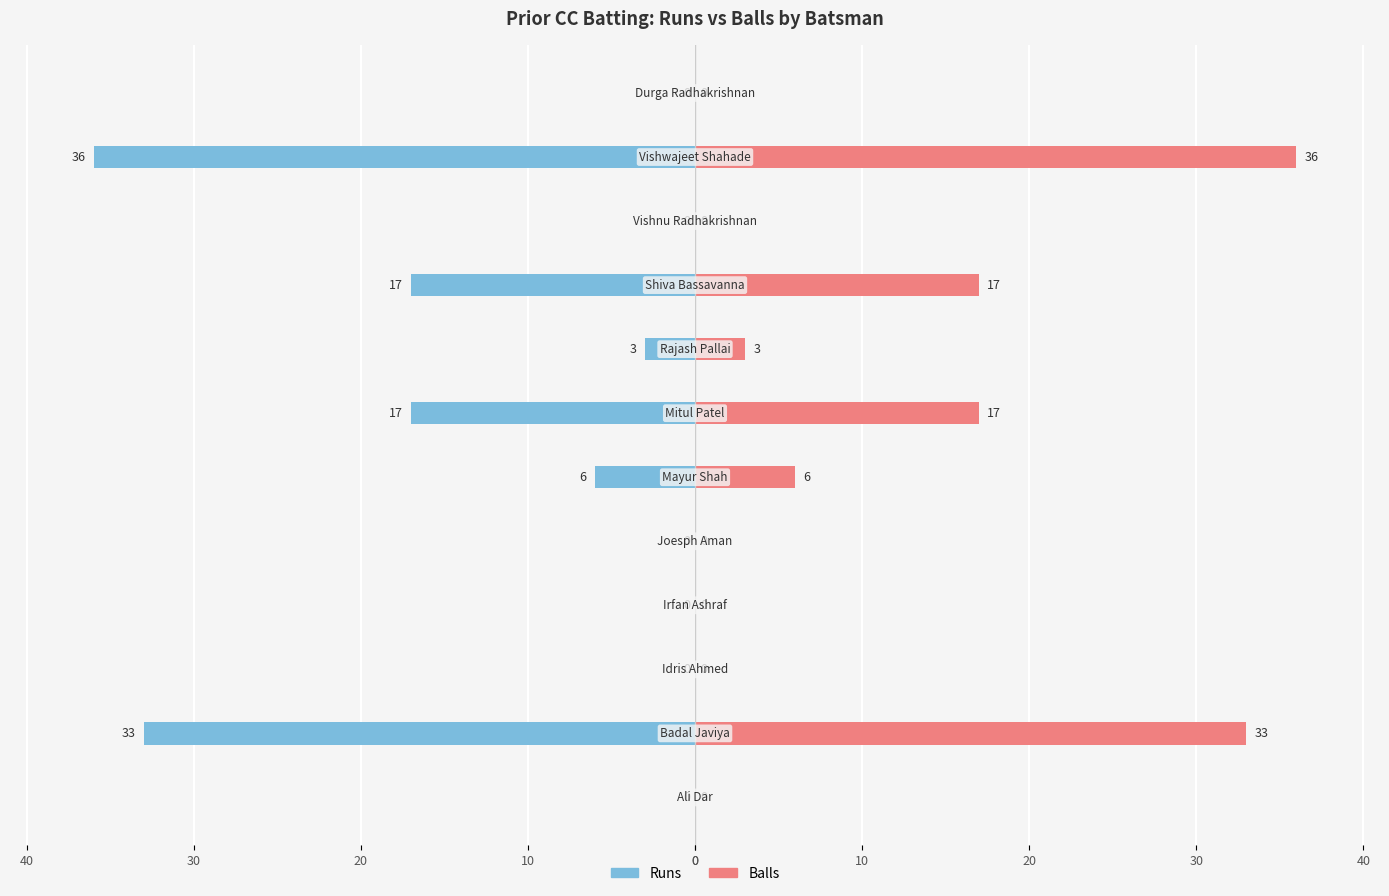

What is the maximum value shown in the chart?

36